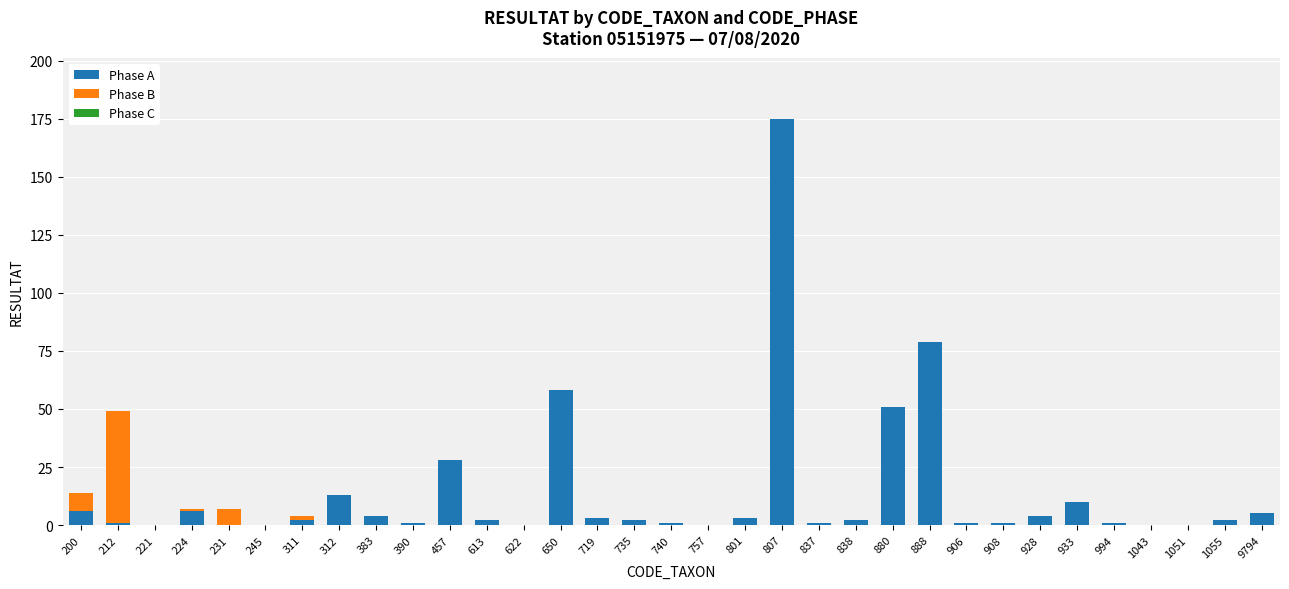

What is the total value across all series at 880?

51